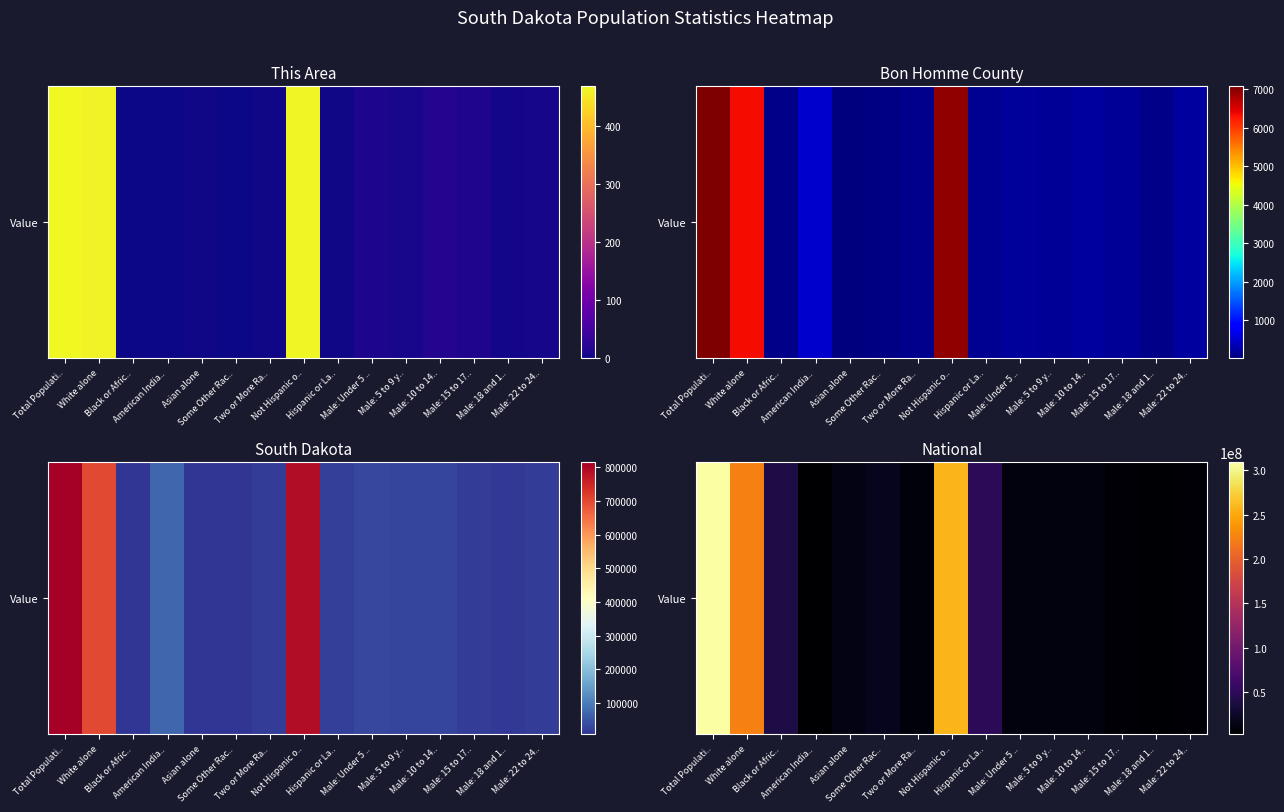

Which category has the highest value across all series?

Total Populati..